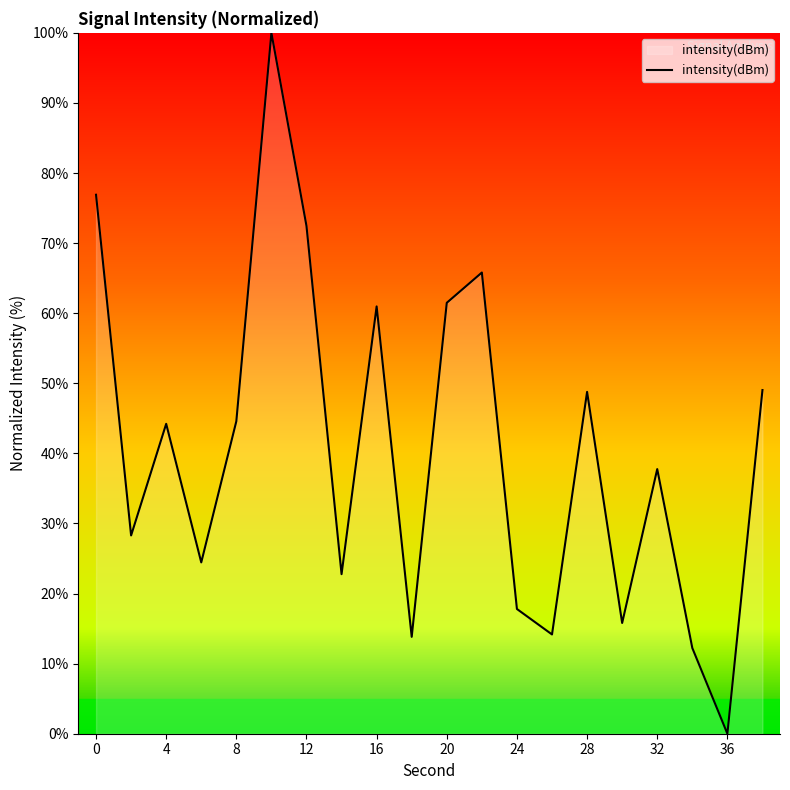

What is the maximum value shown in the chart?

100.0